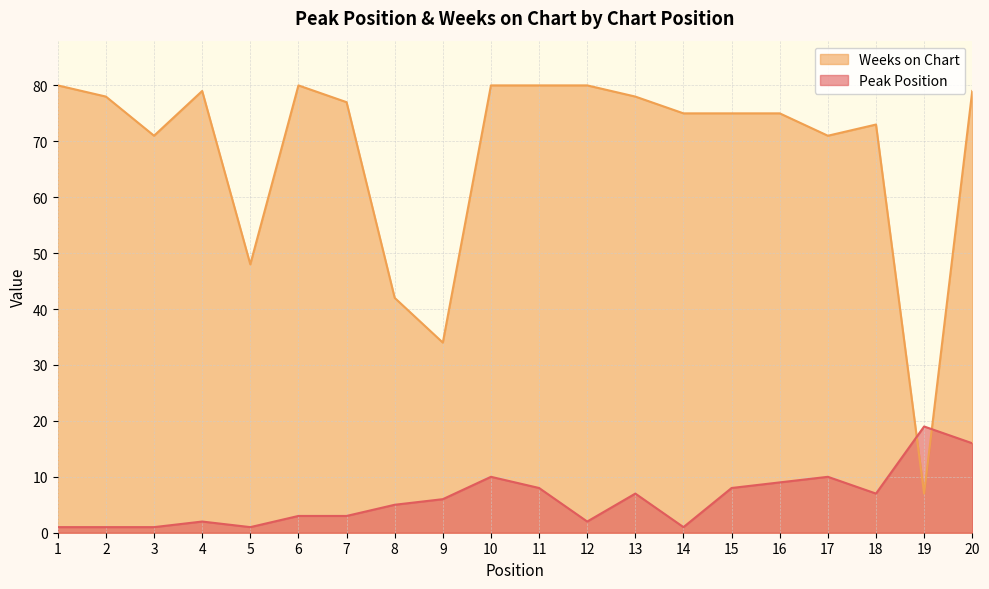

Where does the Weeks on Chart series first go above 77?

1